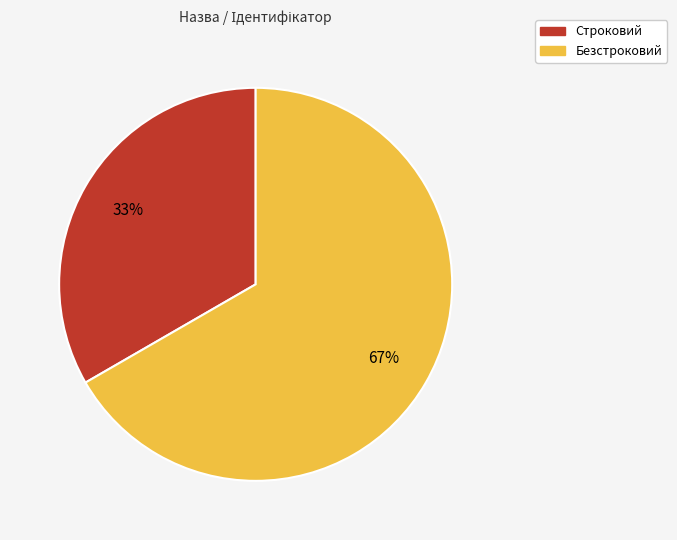

Between Строковий and Безстроковий, which is larger?

Безстроковий